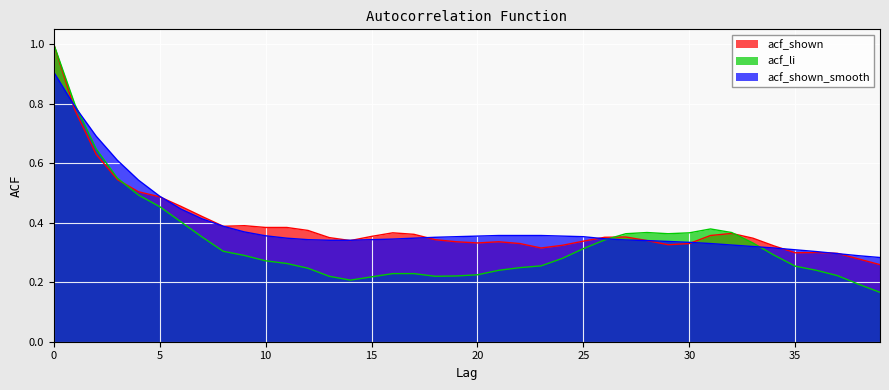

What is the average value of the acf_shown series?

0.4